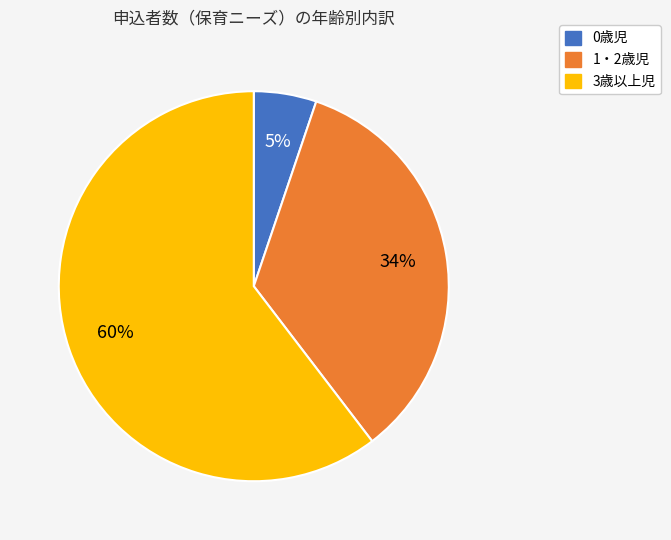

Combined, do 1・2歳児 and 0歳児 account for over 50%?

No